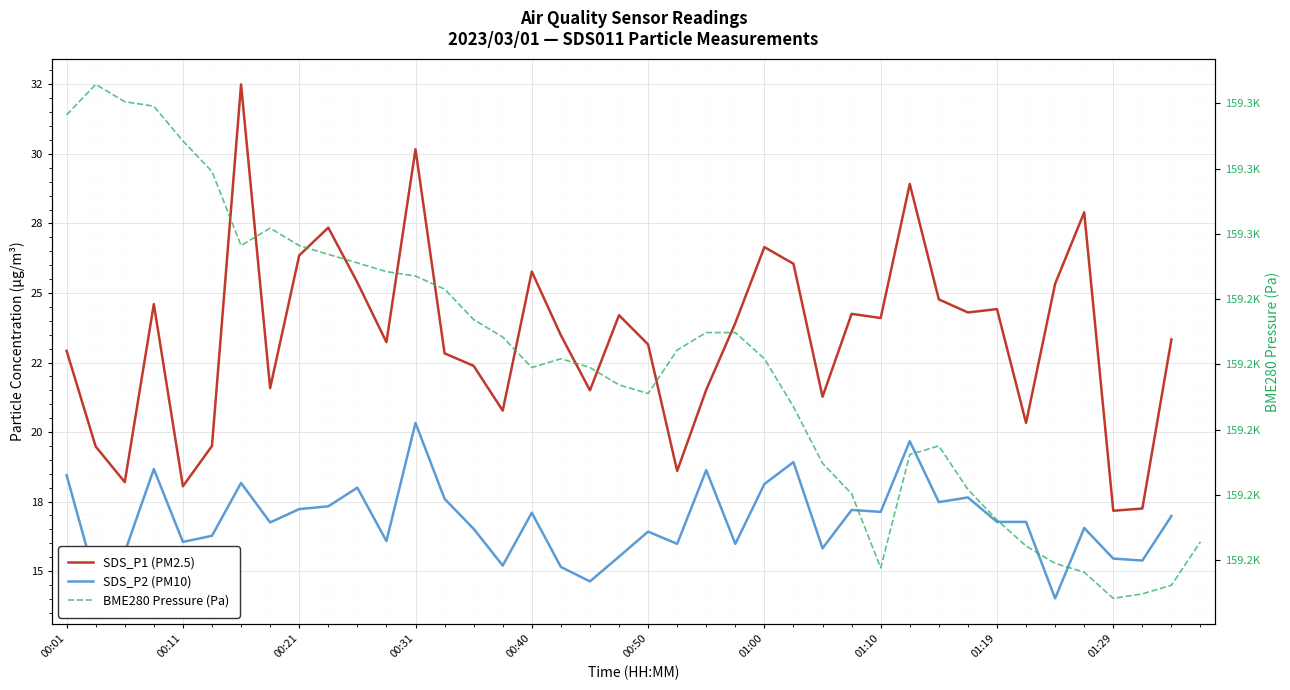

How many interior local valleys does the SDS_P2 series have?

13